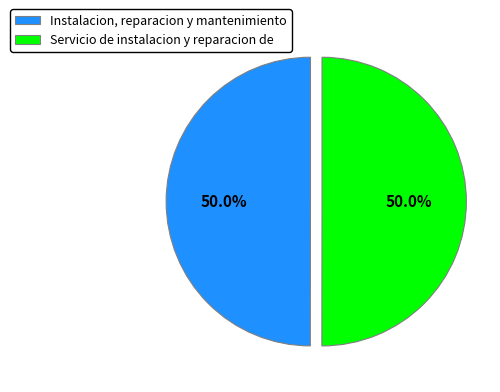

What is the ratio of the value at Servicio de instalacion y reparacion de to the value at Instalacion, reparacion y mantenimiento?

1.0